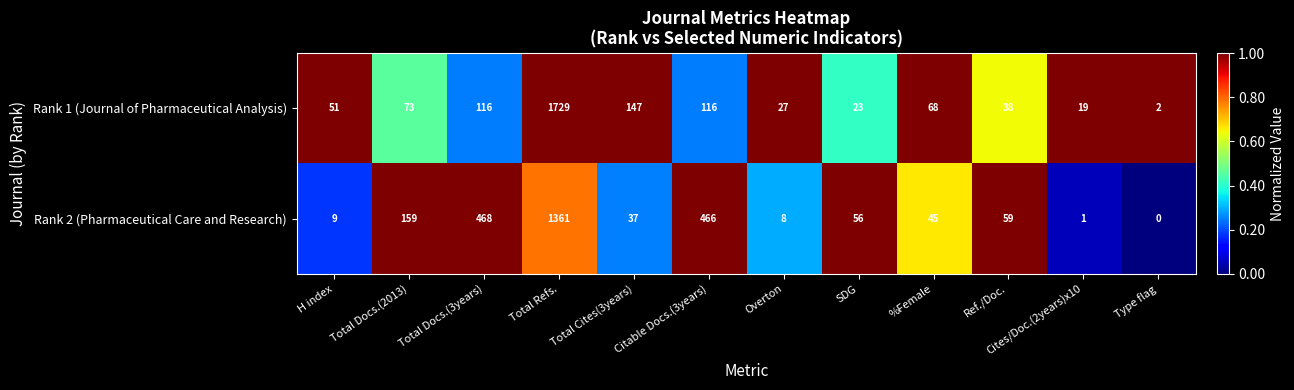

Rank the series by their average value, from highest to lowest.

Rank 2 (Pharmaceutical Care and Research), Rank 1 (Journal of Pharmaceutical Analysis)